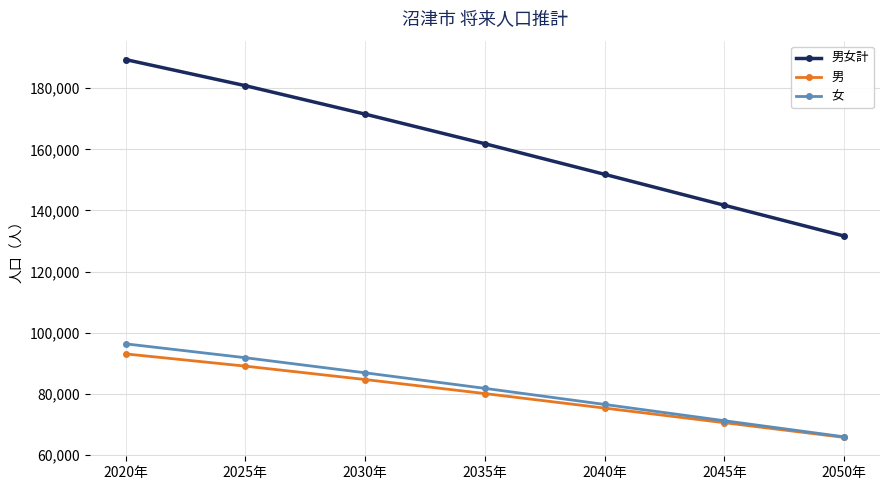

What is the sum of all 女 values?

570374